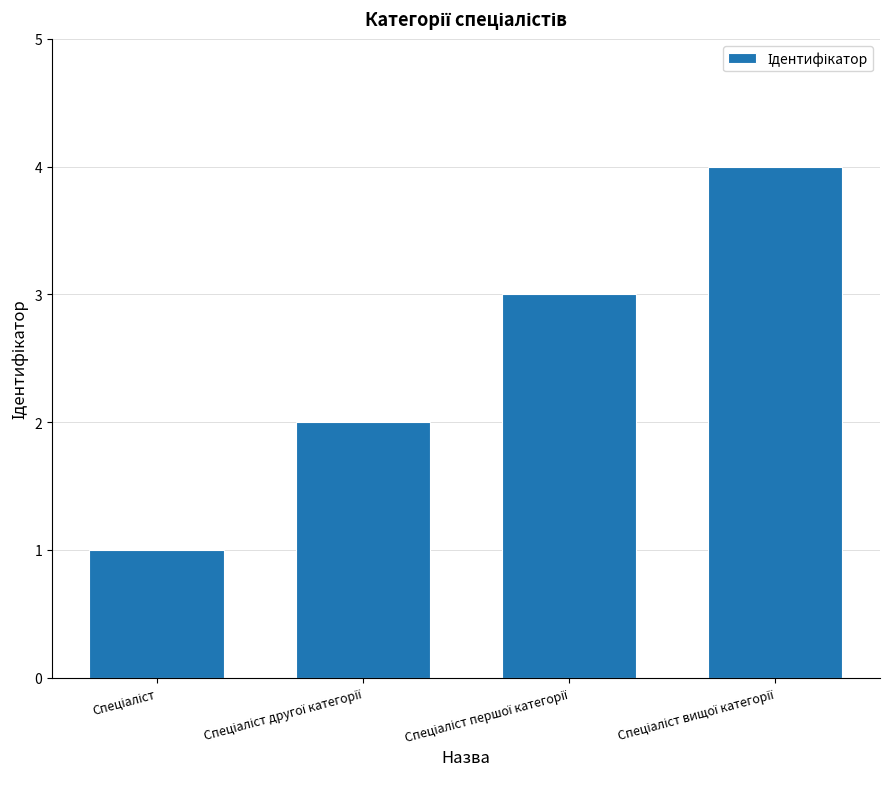

What is the difference between the maximum and minimum values?

3